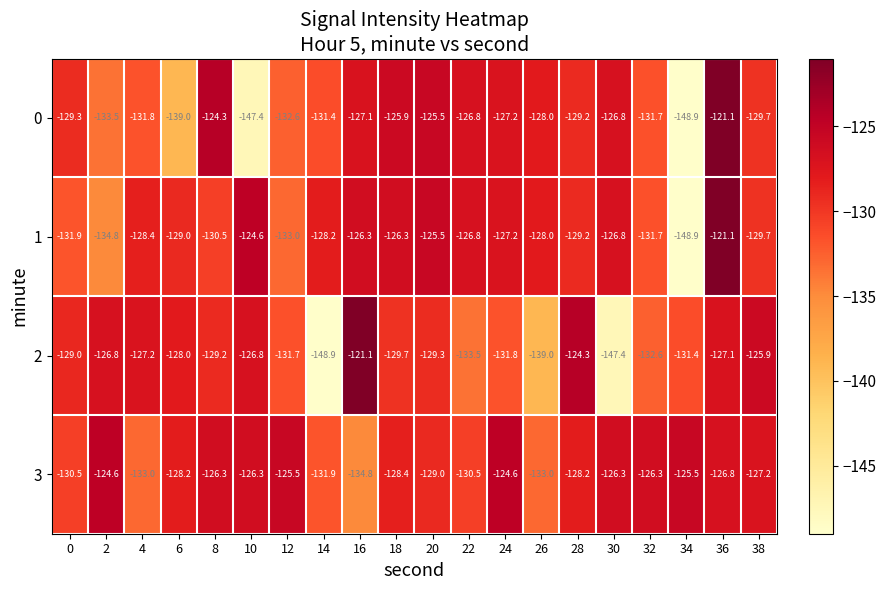

Is it true that 1 equals -130.5 at 8?

True